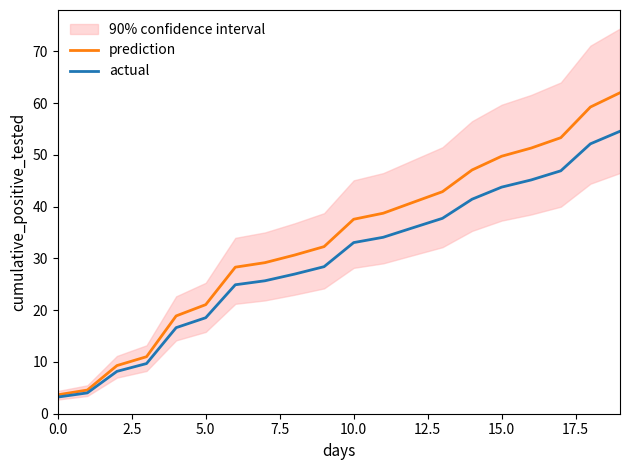

At 10, list the series in order from smallest to largest.

actual, prediction